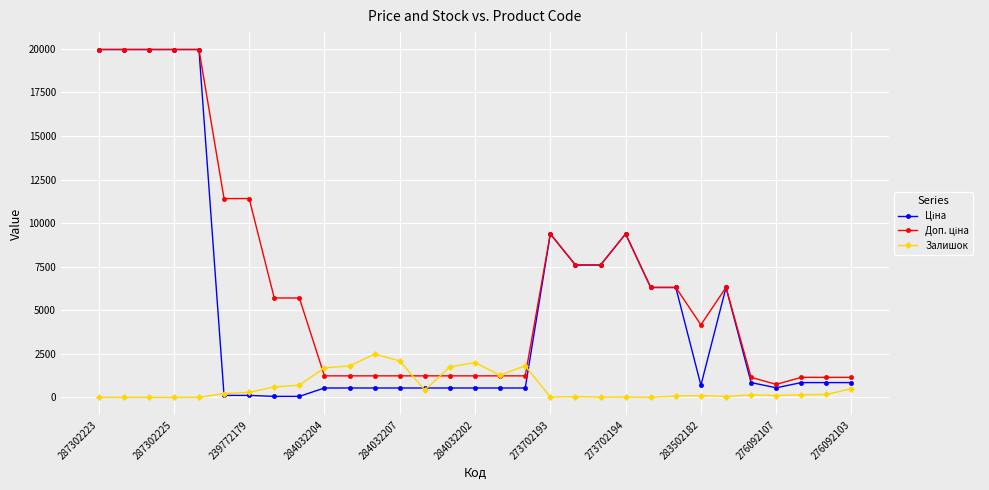

What is the maximum value for Залишок?

2486.0